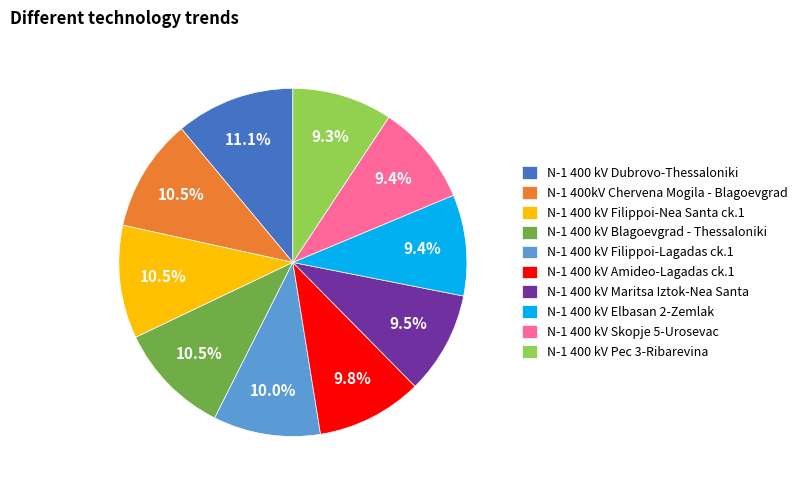

Is it true that N-1 400 kV Blagoevgrad - Thessaloniki is 24% of the pie?

False